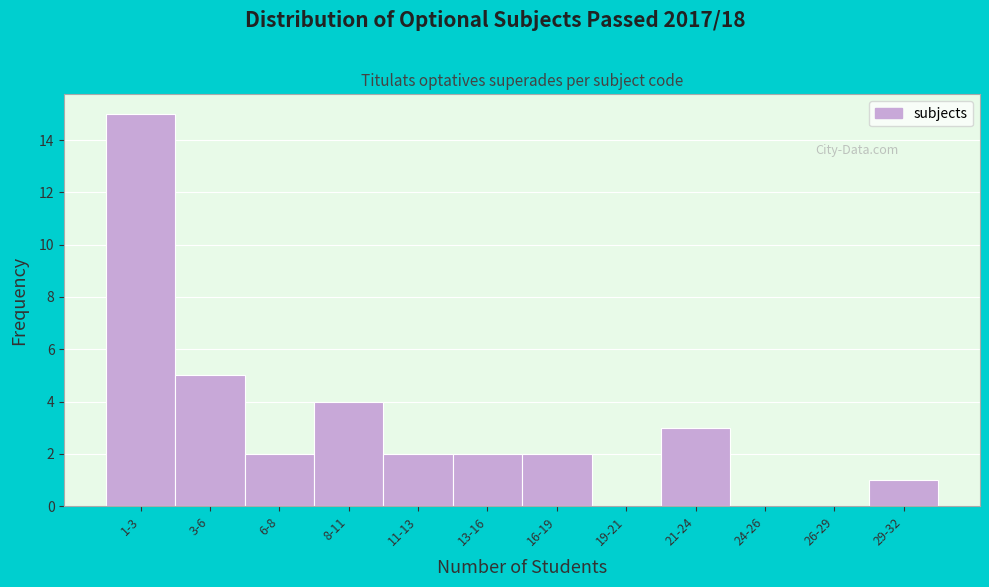

Reading left to right, list all the values displayed in this chart.

1-3=15	3-6=5	6-8=2	8-11=4	11-13=2	13-16=2	16-19=2	19-21=0	21-24=3	24-26=0	26-29=0	29-32=1